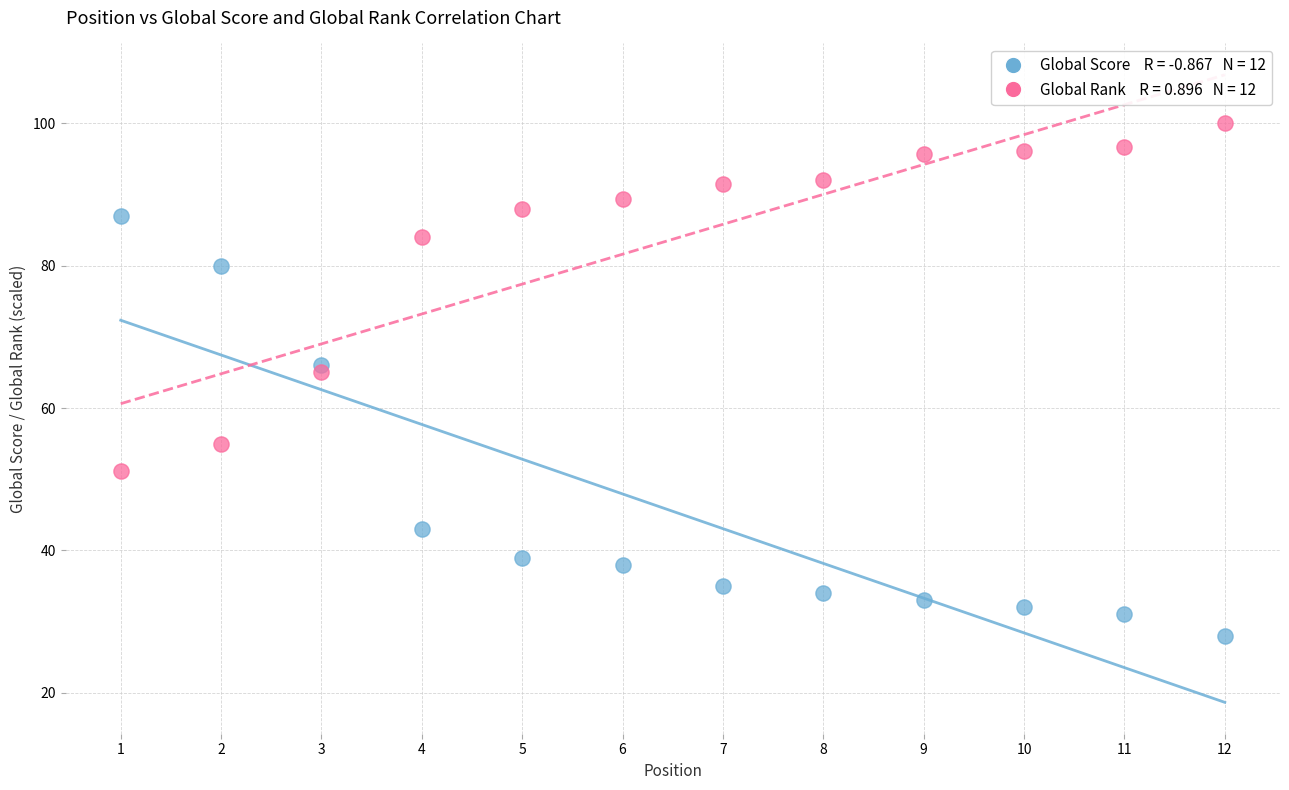

Across all data points, what is the range of X values (max minus min)?

11.0